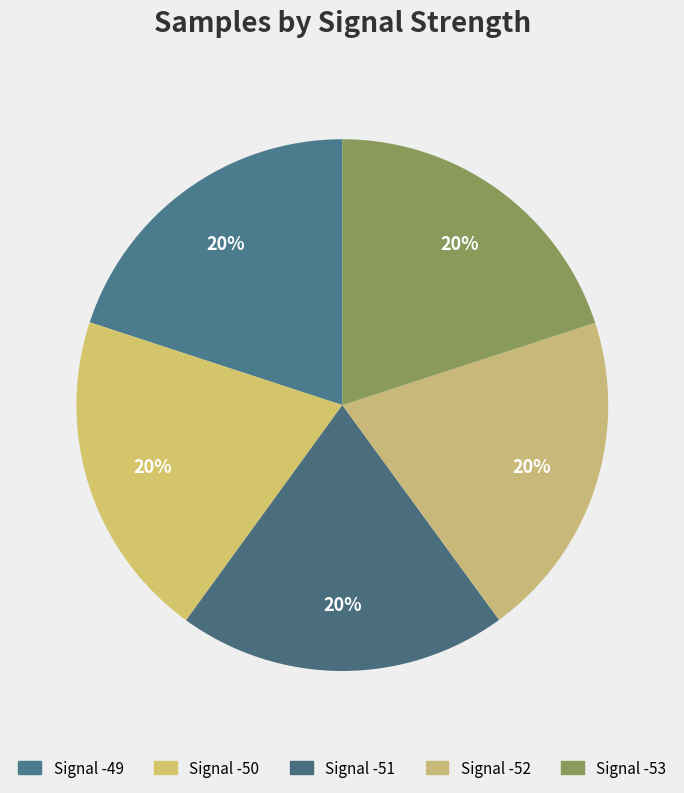

Is it true that Signal -51 is 30% of the pie?

False